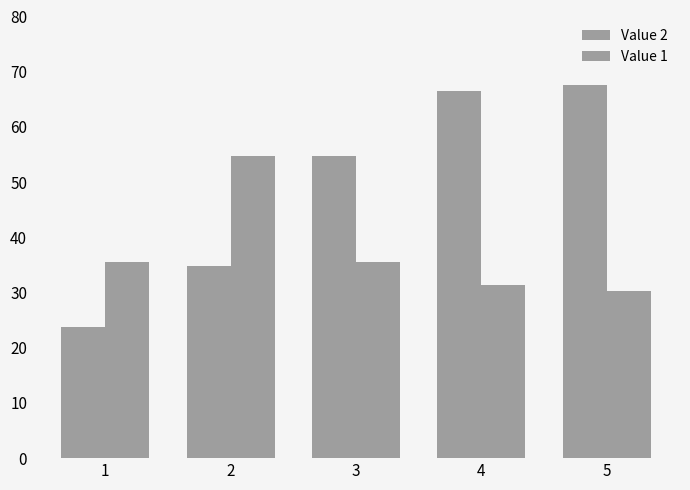

How many bars are there in each group?

2